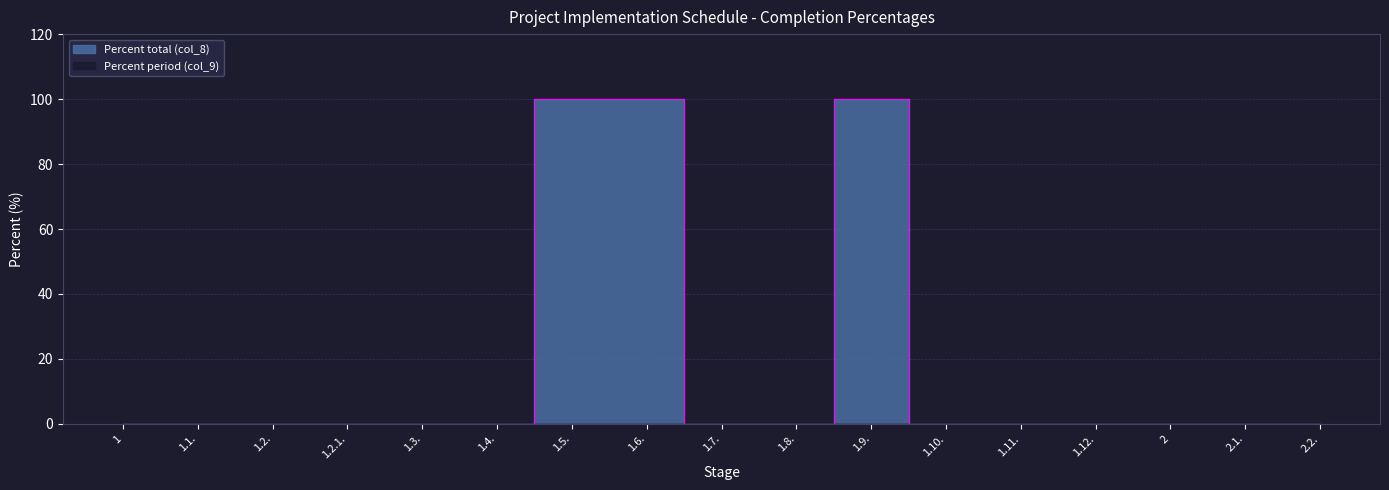

Is it true that the value at 2.2. is 0?

True